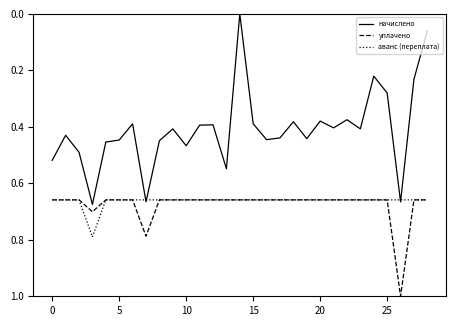

Rank the series by their maximum value, from lowest to highest.

начислено, аванс (переплата), уплачено